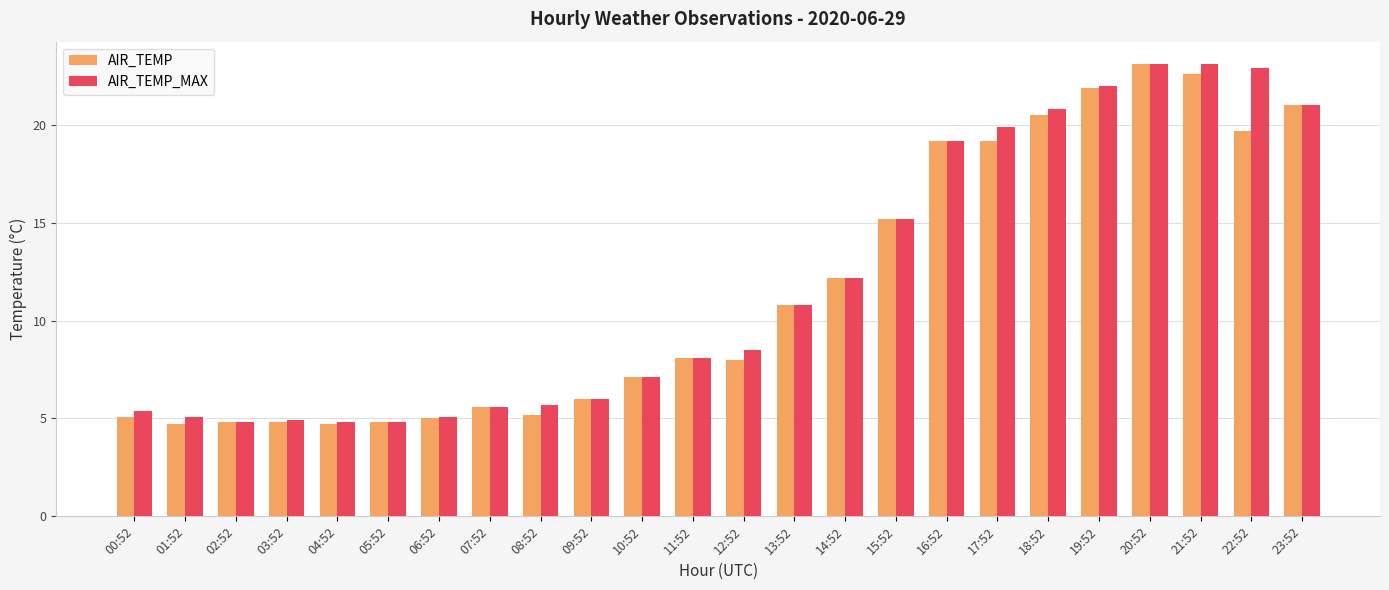

What is the sum of the AIR_TEMP values at 02:52 and 06:52?

9.8